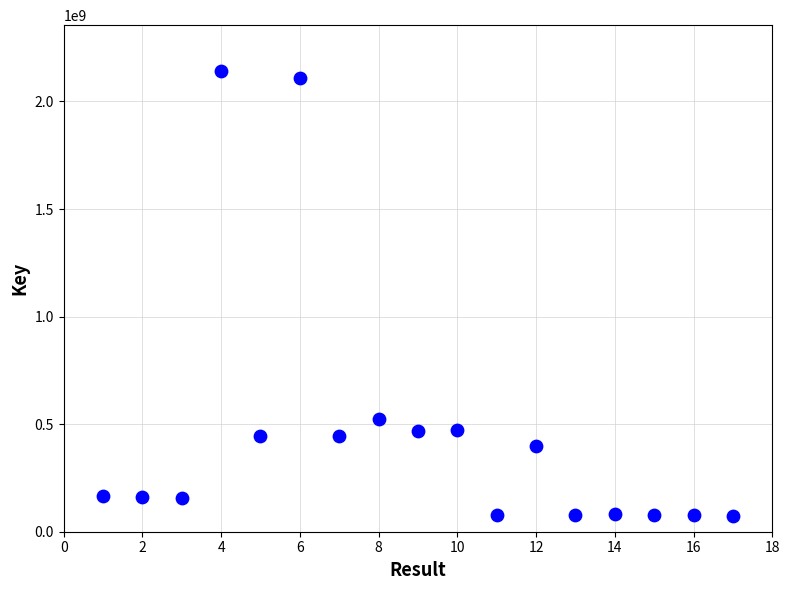

What Y value in the scatter plot is closest to 1107935132?

523012468